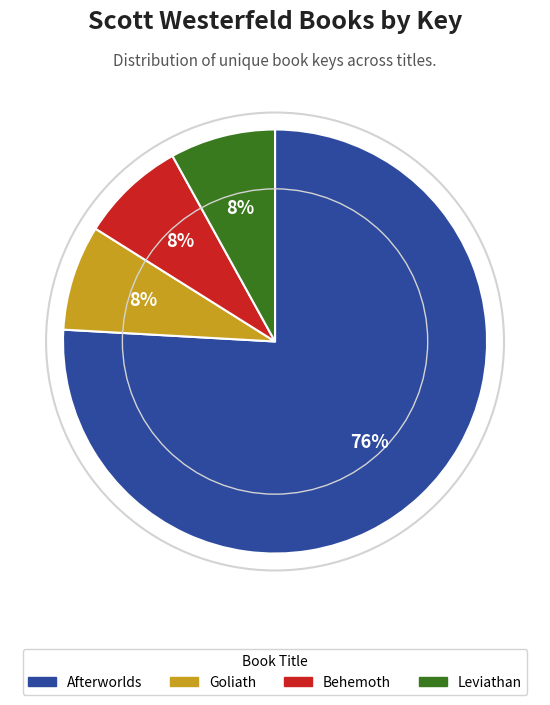

To the nearest percent, what portion does Leviathan represent?

8%